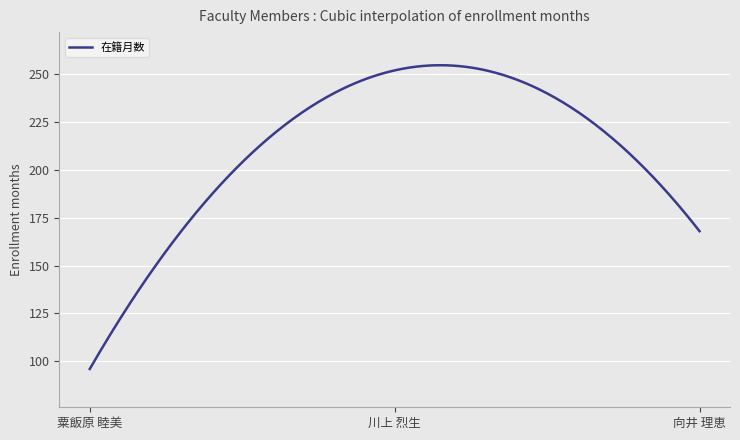

What is the smallest value displayed?

96.0